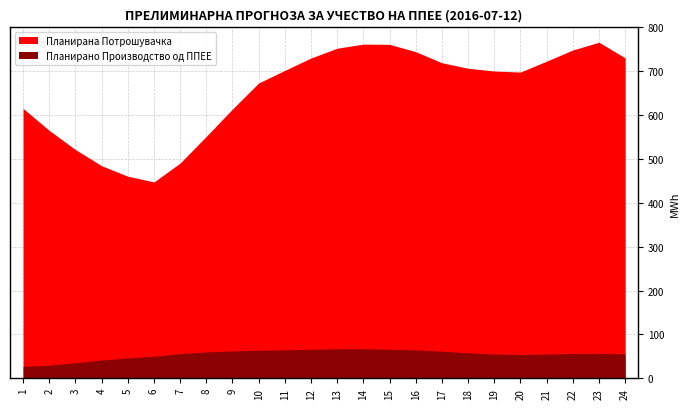

Which label corresponds to the largest value in the chart?

23